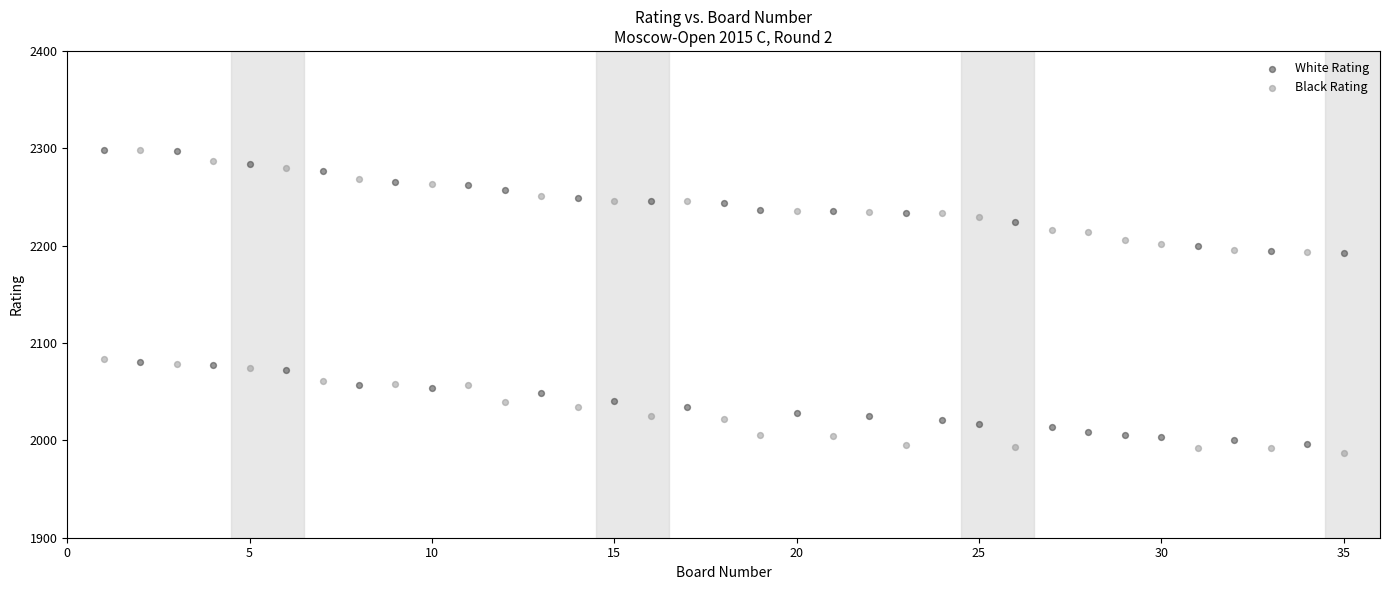

Across all data points, what is the range of Y values (max minus min)?

311